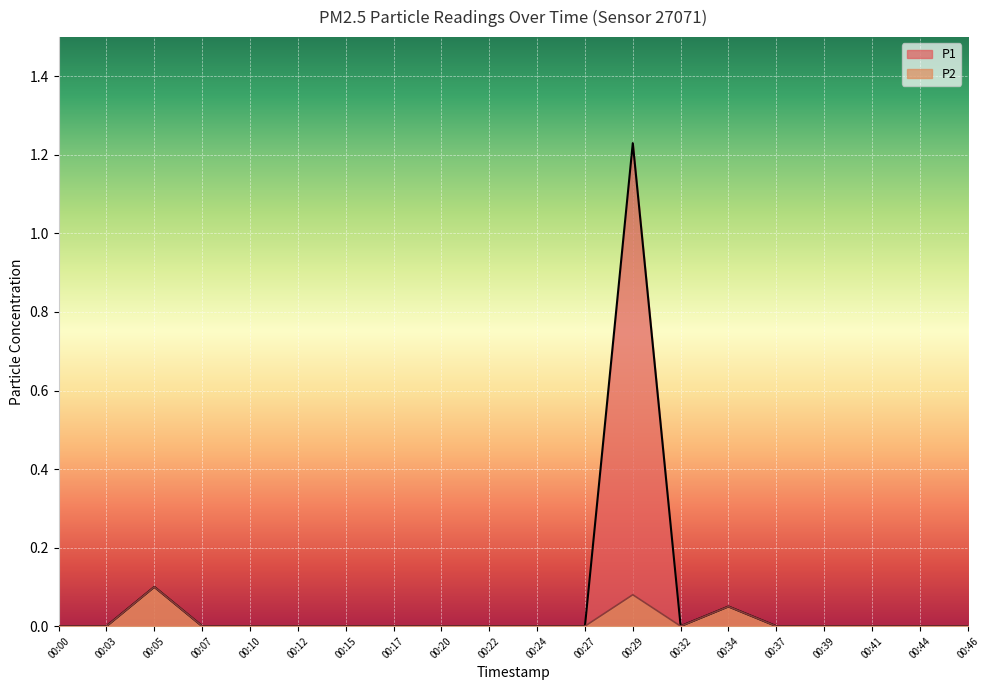

Which has a higher value, 00:37 or 00:46?

00:37